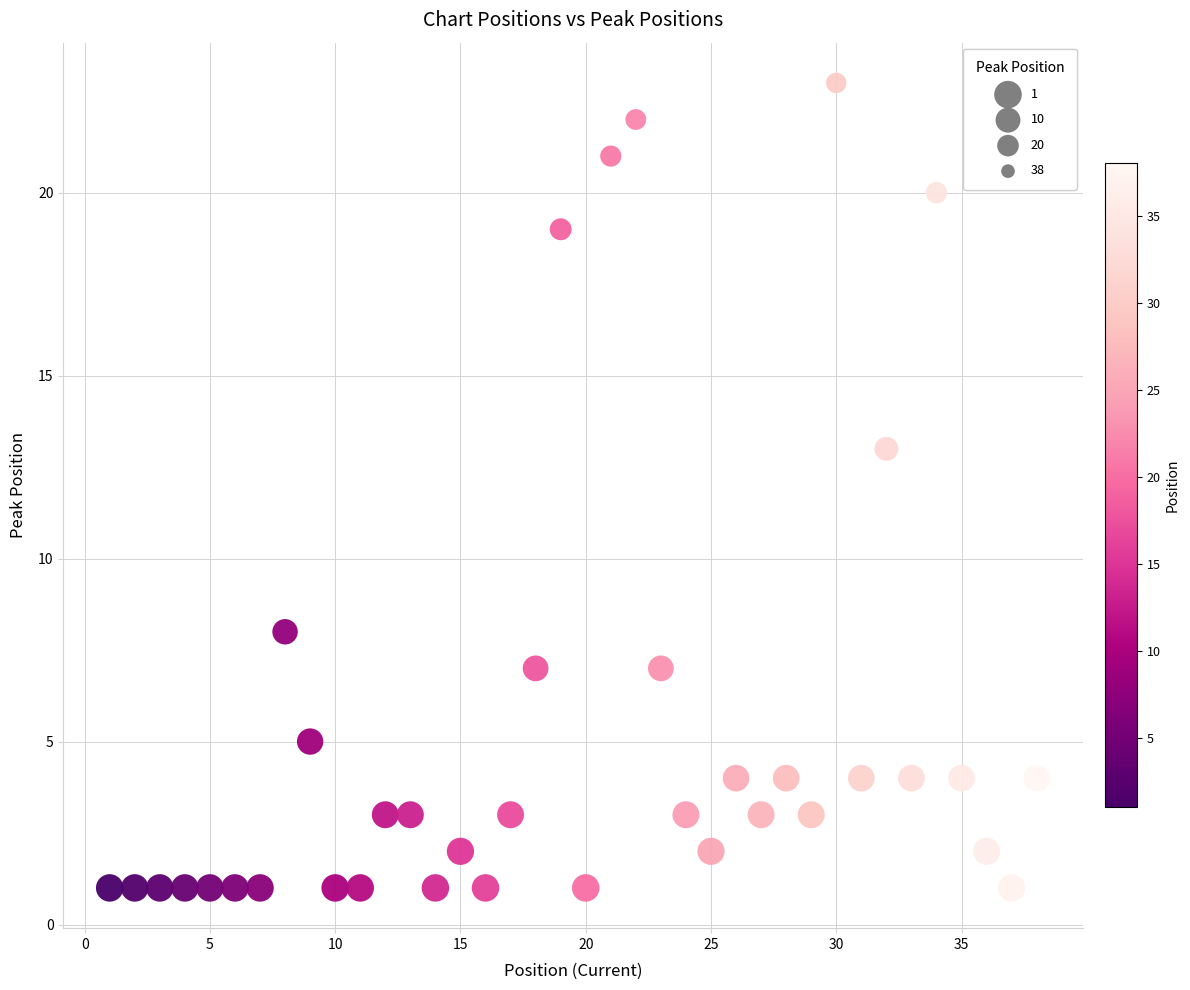

What Y value in the scatter plot is closest to 12?

13